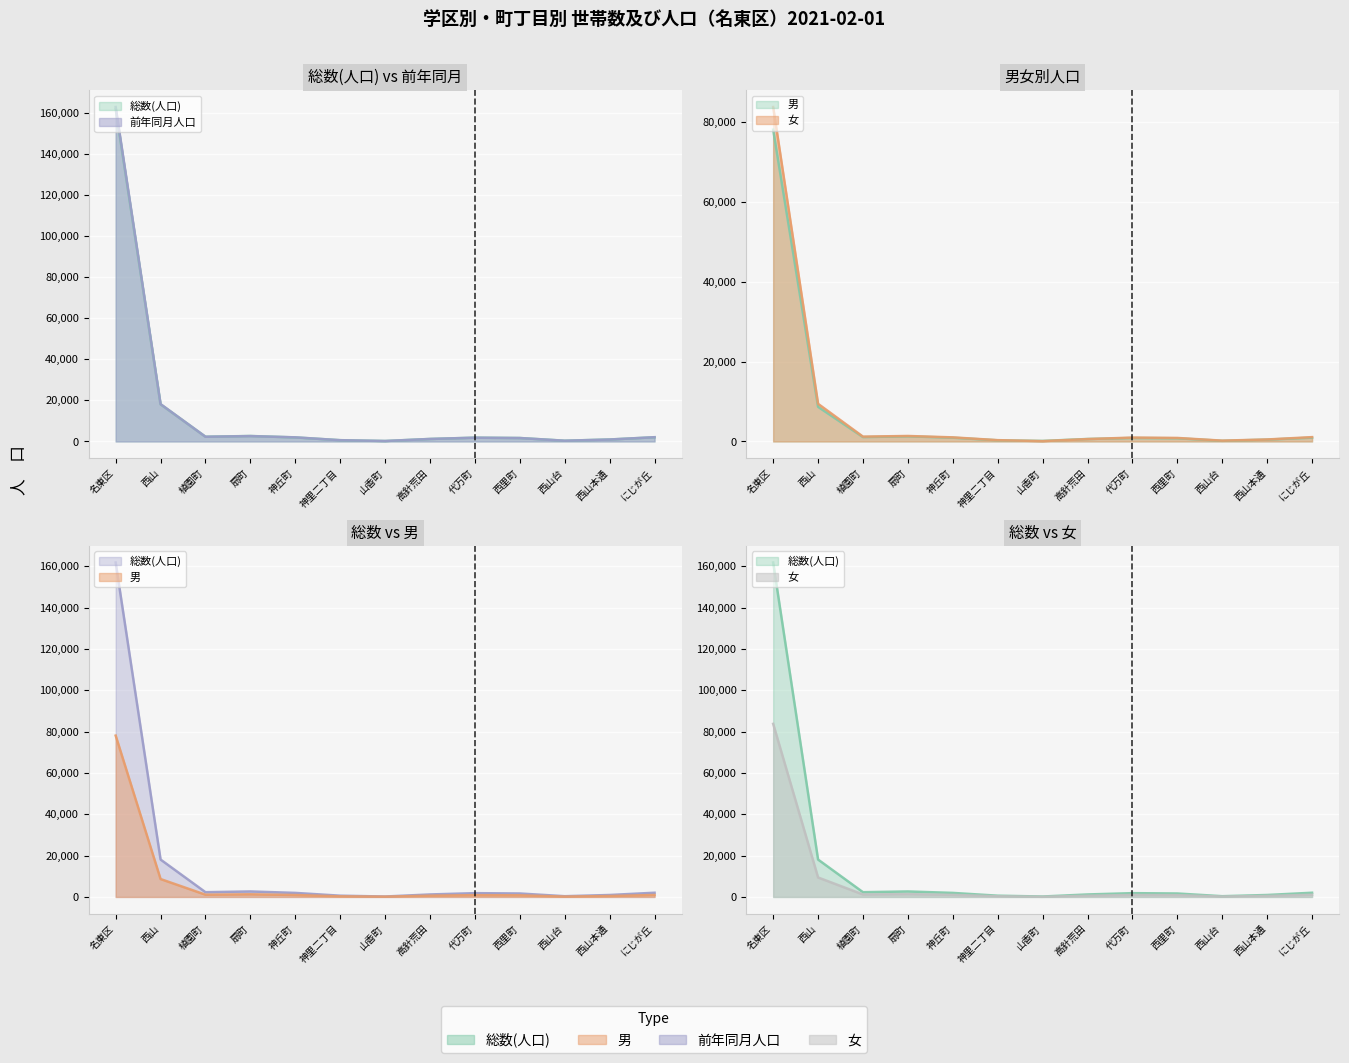

What is the smallest value displayed?

82